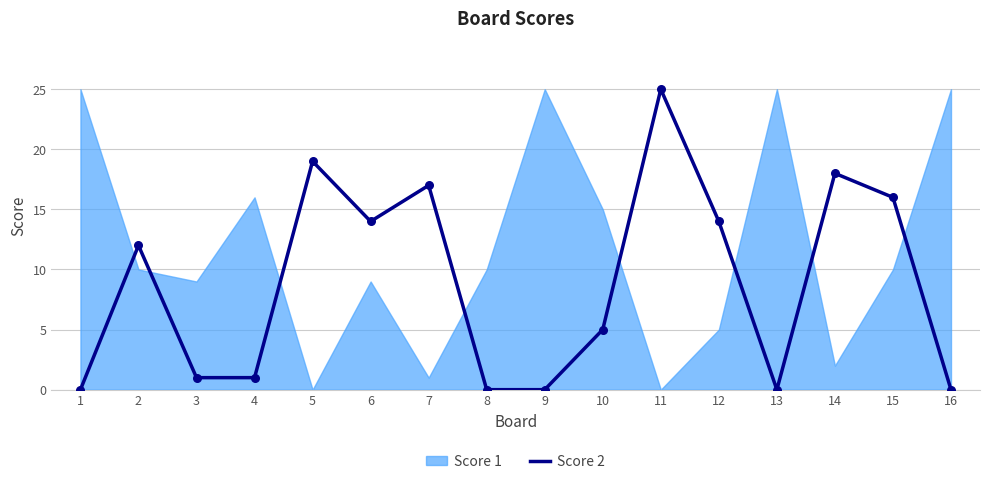

Between 6 and 4, which is larger?

6